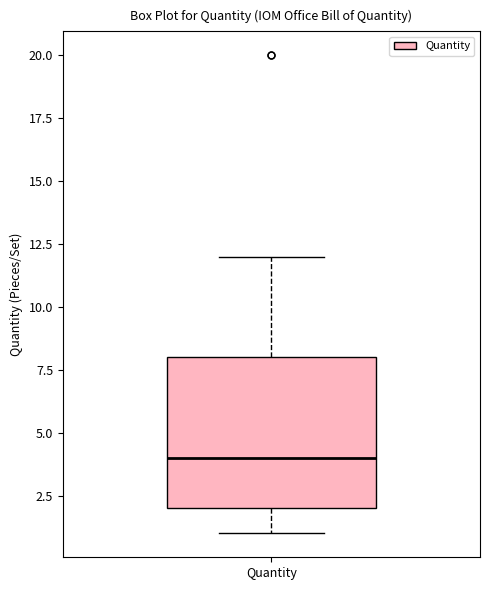

Transcribe this box plot: give where the median line is, the range the box spans, and where the two whiskers end, as read against the y-axis. The values are not printed on the chart, so give them approximately, as read against the axis.

median 4, box 2 to 8, whiskers 1 to 12